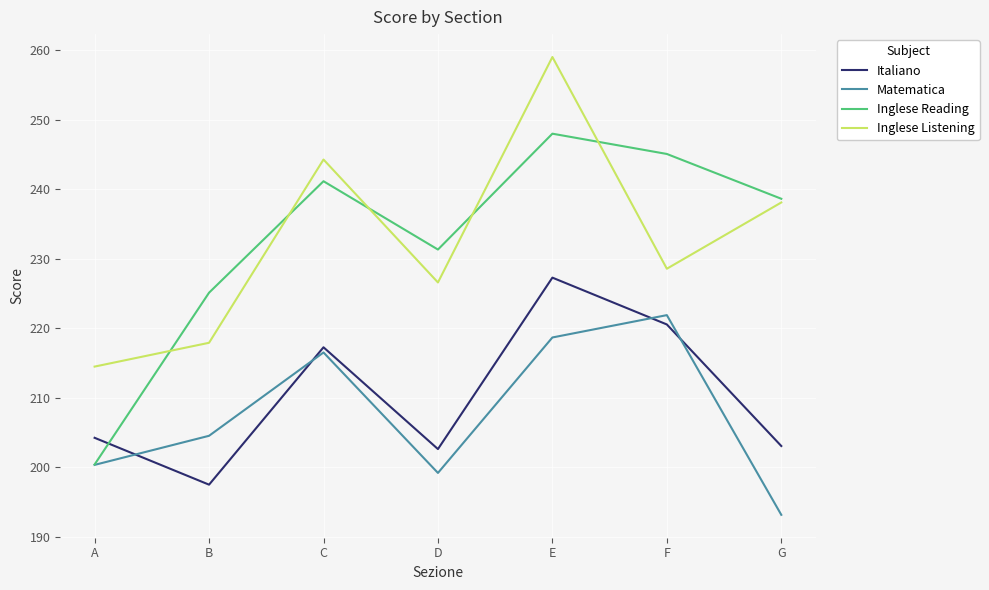

Is the value of Inglese Listening at E greater than the value of Inglese Reading at D?

Yes